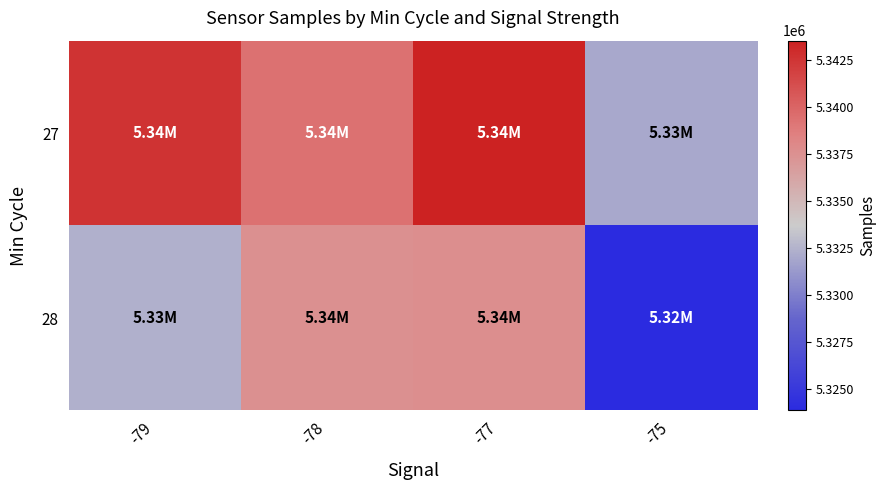

Reading left to right, transcribe all the data shown in this chart.

27: -79=5342568.0	-78=5339345.3	-77=5343541.5	-75=5331990.5
28: -79=5332336.0	-78=5337537.1	-77=5337622.0	-75=5323860.2